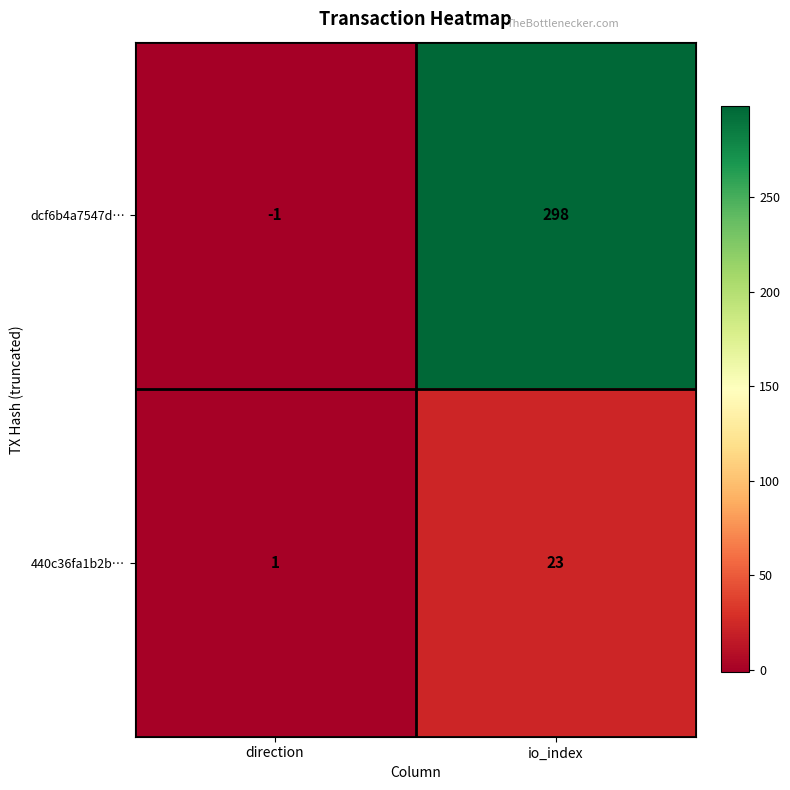

Which series has the largest range (max minus min)?

dcf6b4a7547d…